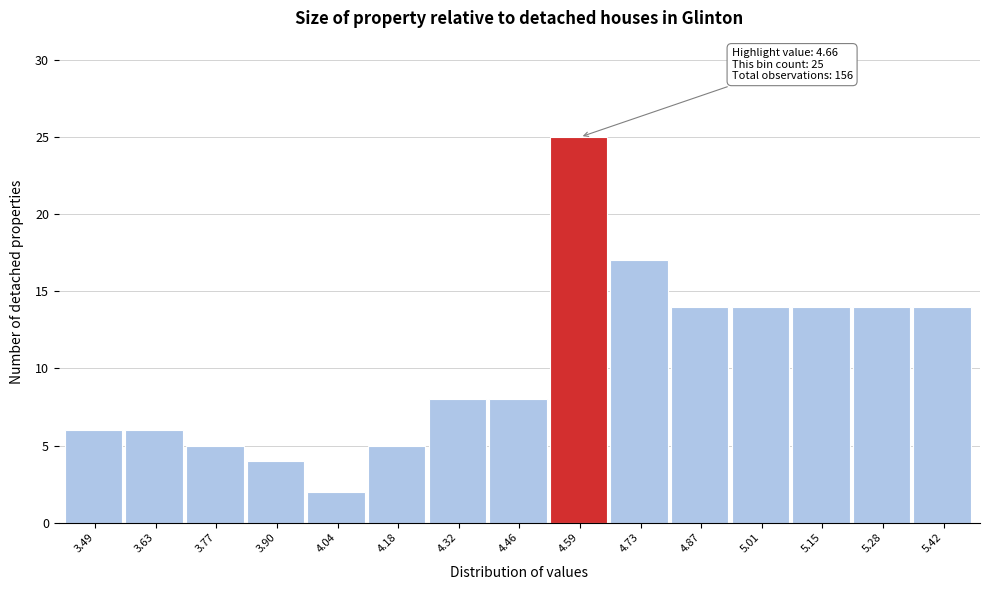

Reading right to left, what are all the values shown in this chart?

14	14	14	14	14	17	25	8	8	5	2	4	5	6	6